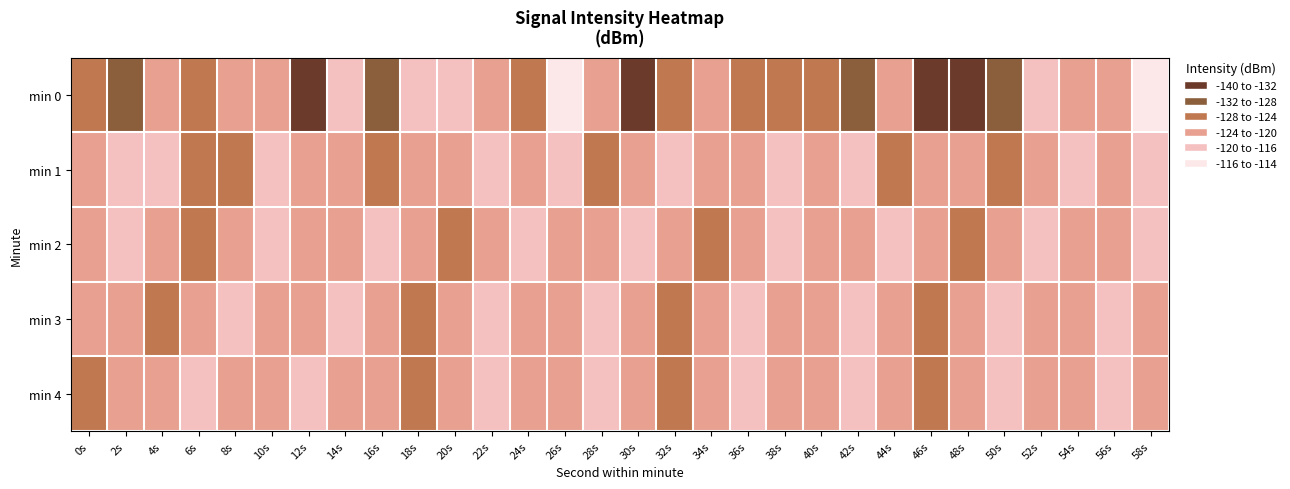

At which category is the sum across all series the highest?

58s